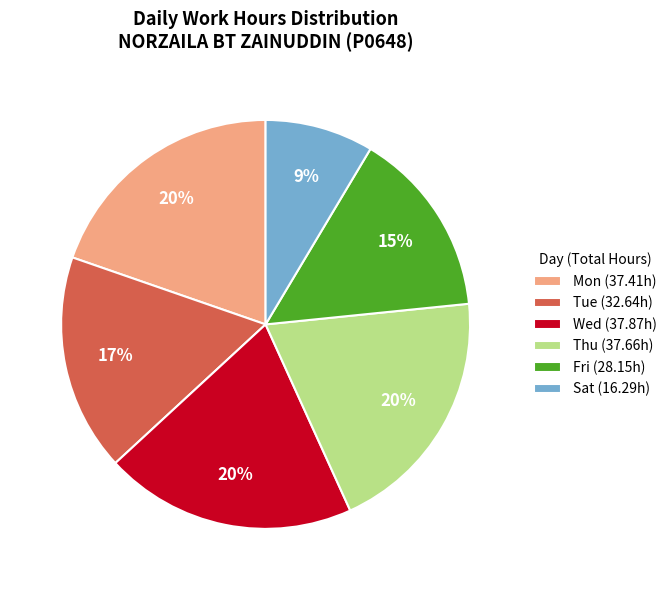

Which category has the smallest portion of the pie?

Sat